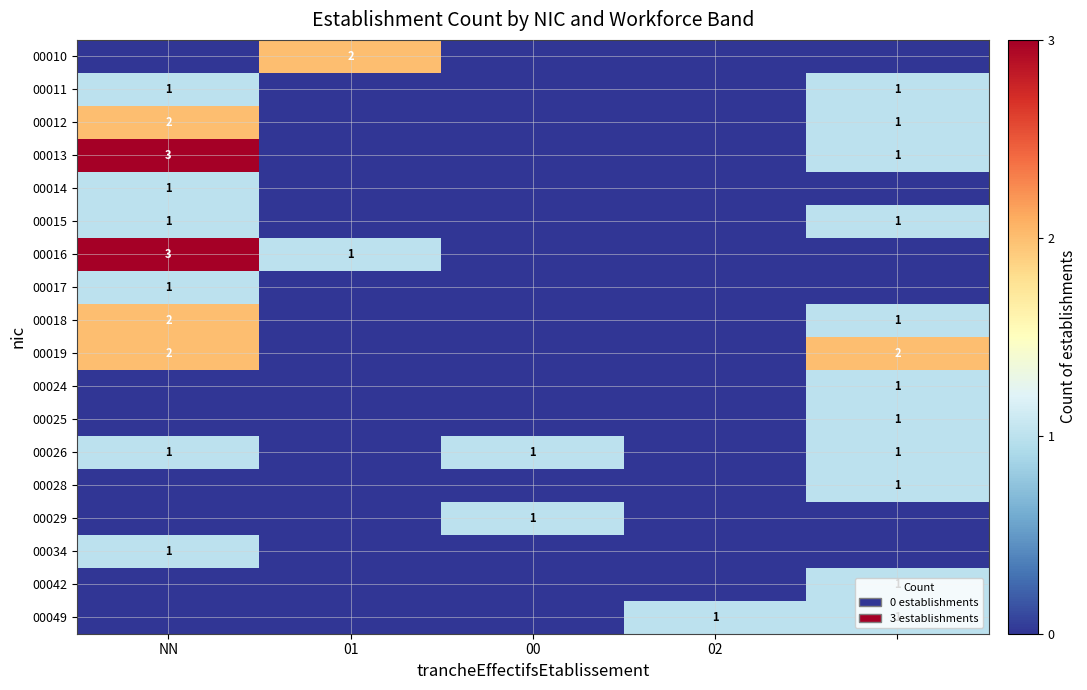

Is the value of 00014 at NN greater than the value of 00013 at NN?

No